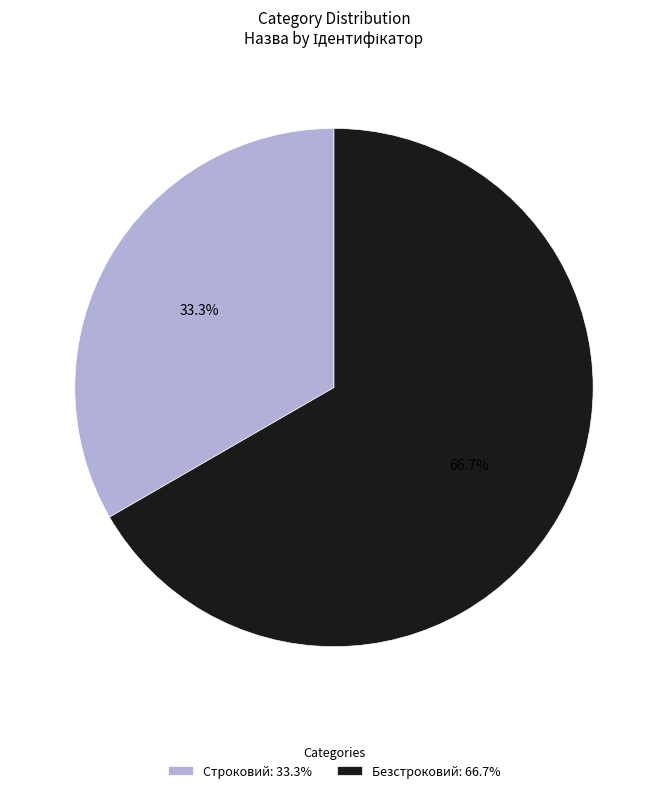

The Безстроковий slice represents 67% of the pie. True or false?

True